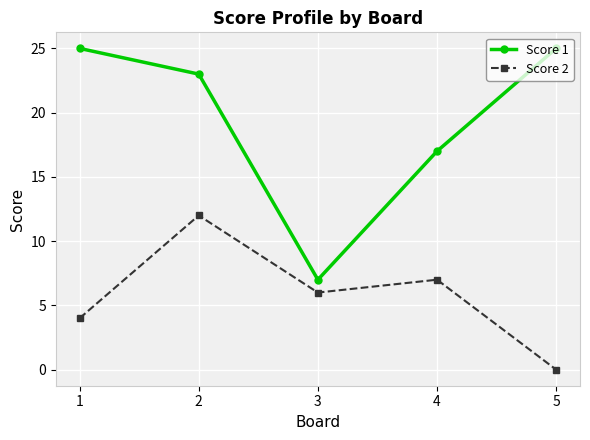

Count the number of categories in the chart.

5